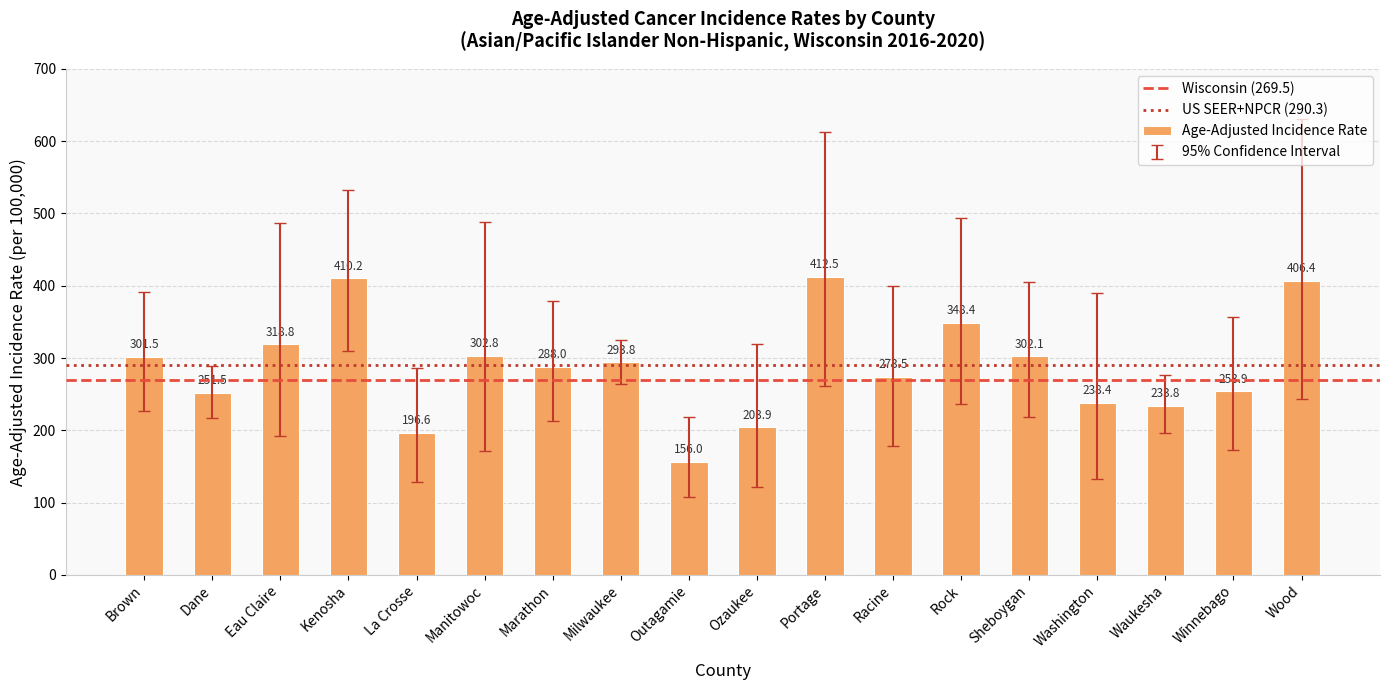

What is the approximate value at Manitowoc?

302.8